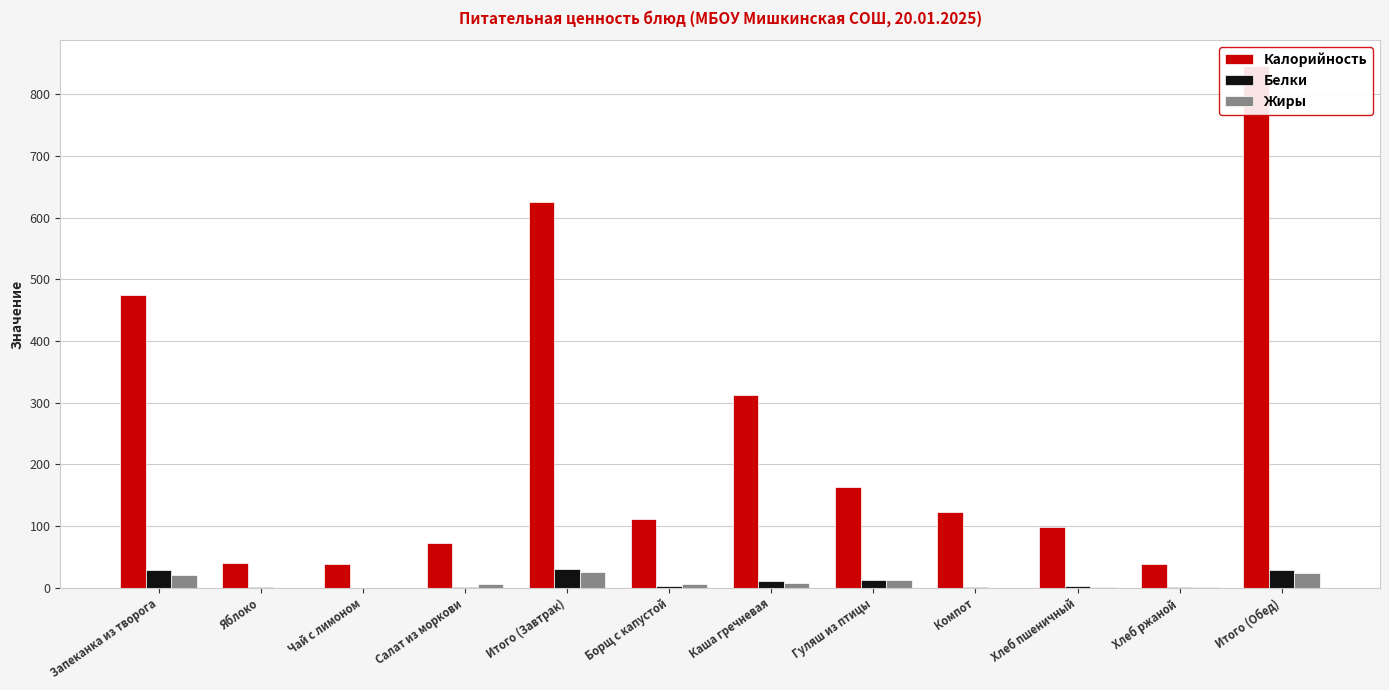

Reading left to right, list all the values displayed in this chart.

Калорийность: 475.0	40.0	38.0	72.0	625.0	111.0	312.0	162.4	123.0	98.4	38.6	845.4
Белки: 28.9	0.3	0.2	0.6	30.0	2.0	10.6	11.8	0.5	3.2	1.3	29.4
Жиры: 20.3	0.0	0.0	5.3	25.6	5.4	6.8	11.6	0.1	0.4	0.2	24.5